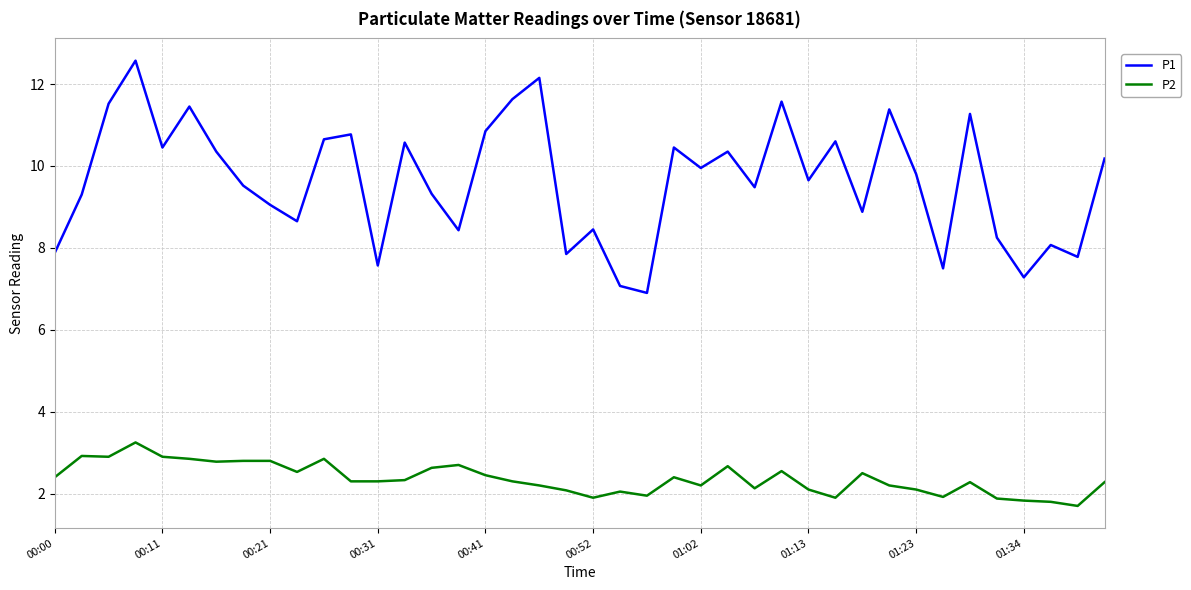

What is the difference between the maximum and minimum values in the P1 series?

5.7